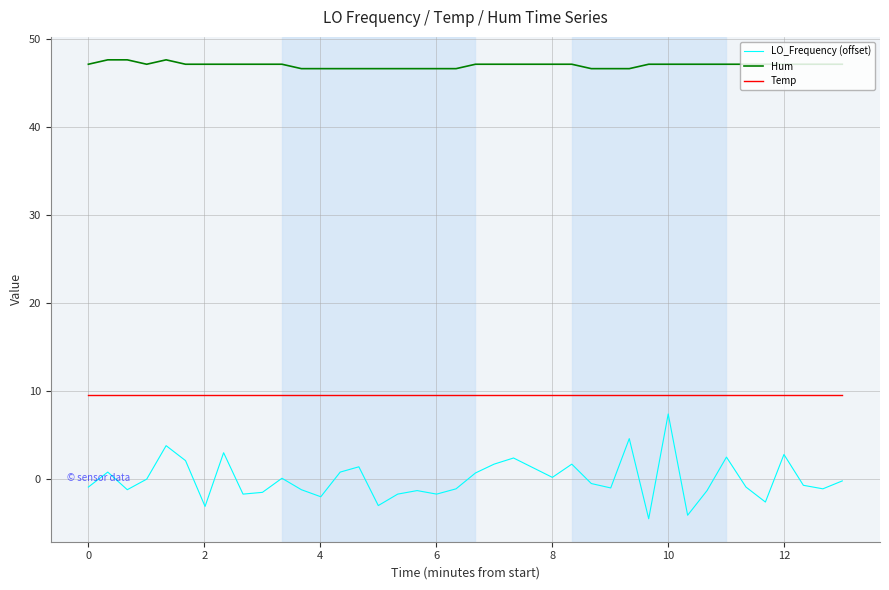

Which series has the largest total across all categories?

Hum